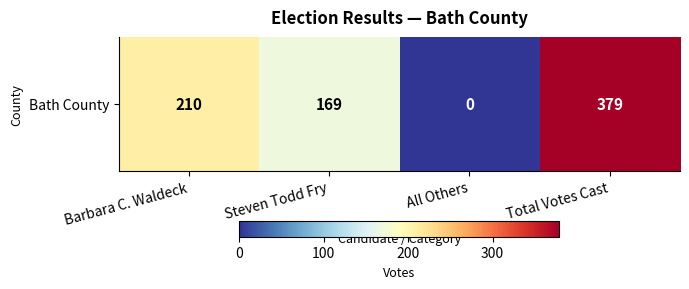

Rank the categories by value from lowest to highest.

All Others, Steven Todd Fry, Barbara C. Waldeck, Total Votes Cast